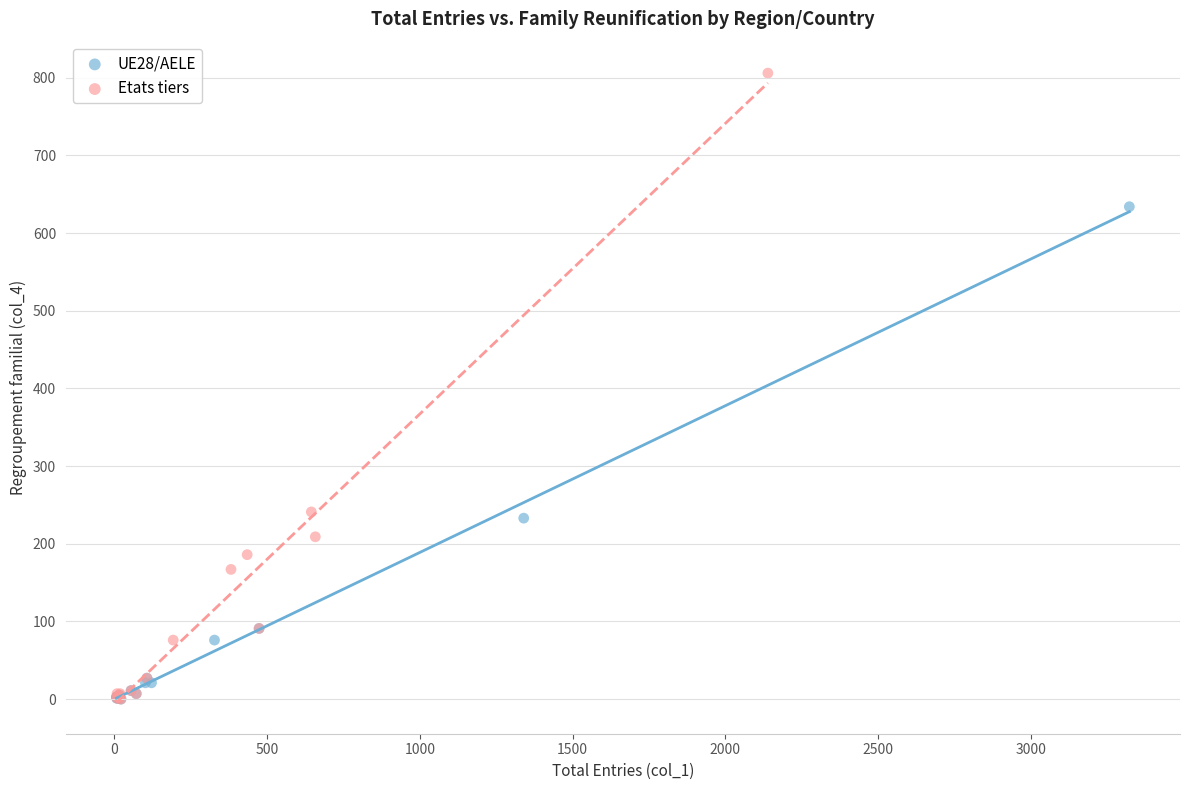

Which series has the widest spread of Y values?

Etats tiers